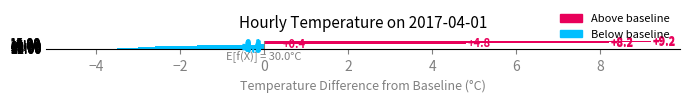

How many positive values are there?

6